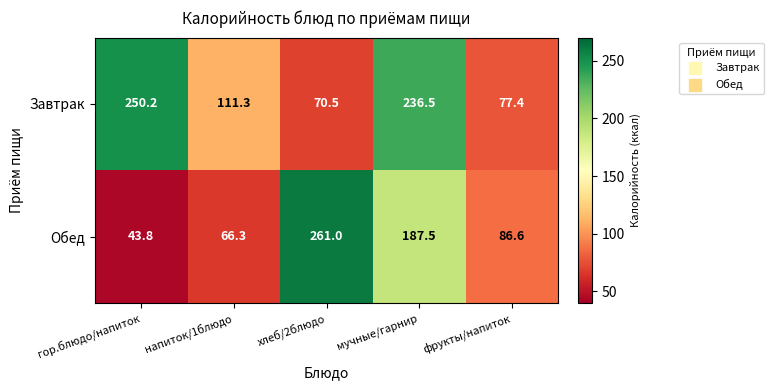

What is the difference between the Завтрак values at мучные/гарнир and хлеб/2блюдо?

166.0